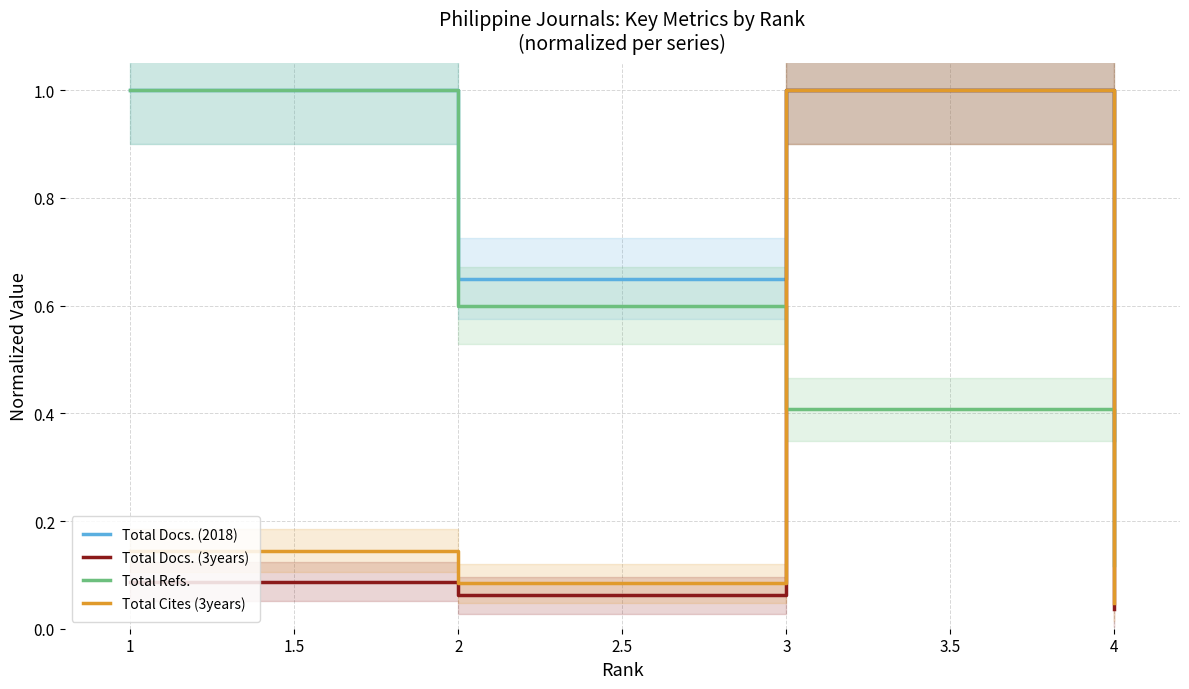

Which series has the widest spread of values?

Total Docs. (3years)